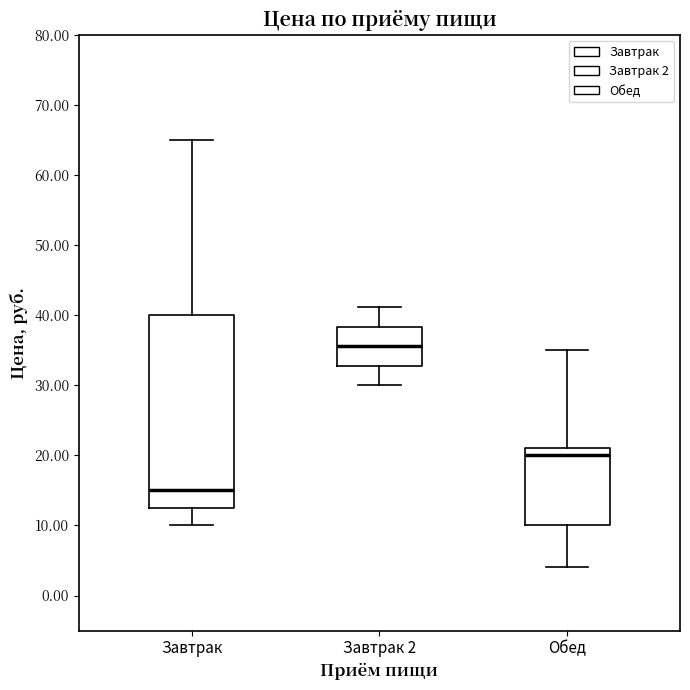

Reading left to right, transcribe this box plot: for each box, give where its median line is, the range the box spans, and where its two whiskers end, as read against the y-axis. The values are not printed on the chart, so give them approximately, as read against the axis.

Завтрак: median 15, box 13 to 40, whiskers 10 to 65
Завтрак 2: median 36, box 33 to 38, whiskers 30 to 41
Обед: median 20, box 10 to 21, whiskers 4 to 35